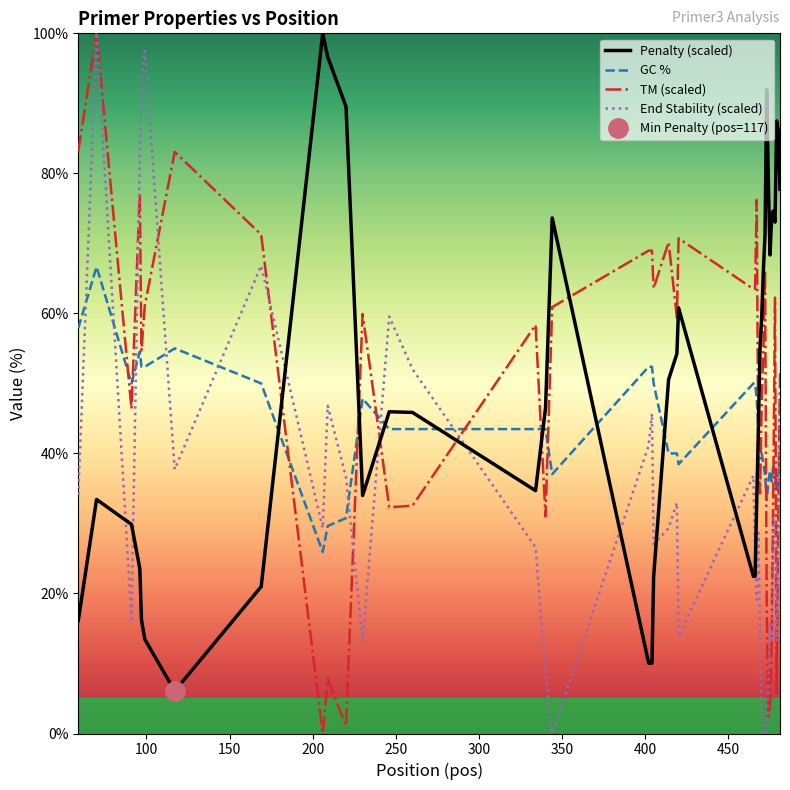

In Penalty (scaled), how many points are higher than both neighbors (excluding endpoints)?

8